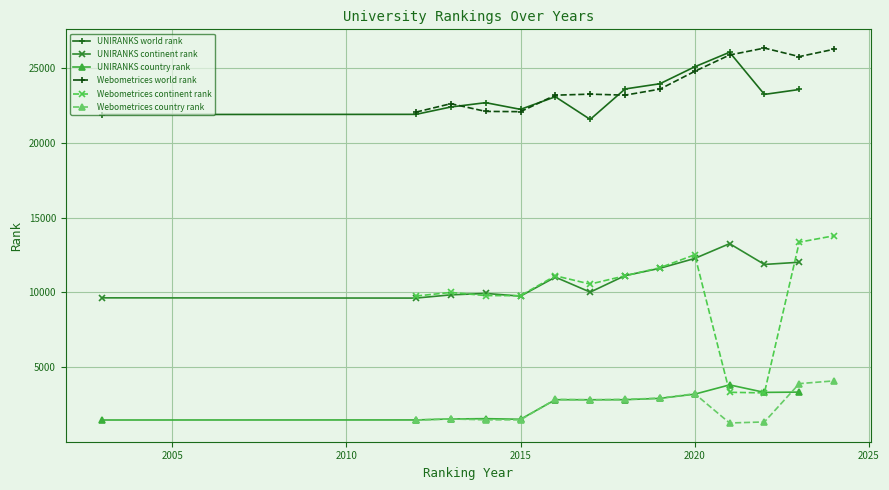

How many values in the Webometrices world rank series exceed 23281?

6